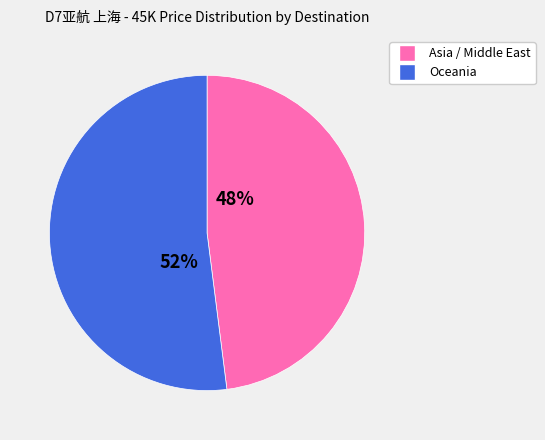

To the nearest percent, what is the difference between the largest and smallest slice percentages?

4%